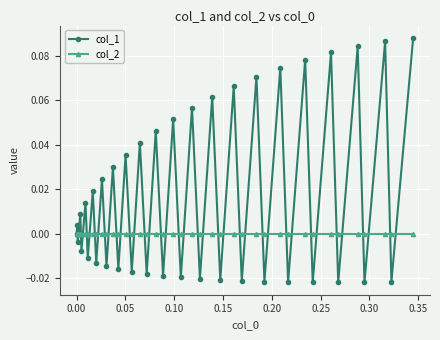

Rank the series by their maximum value, from lowest to highest.

col_2, col_1